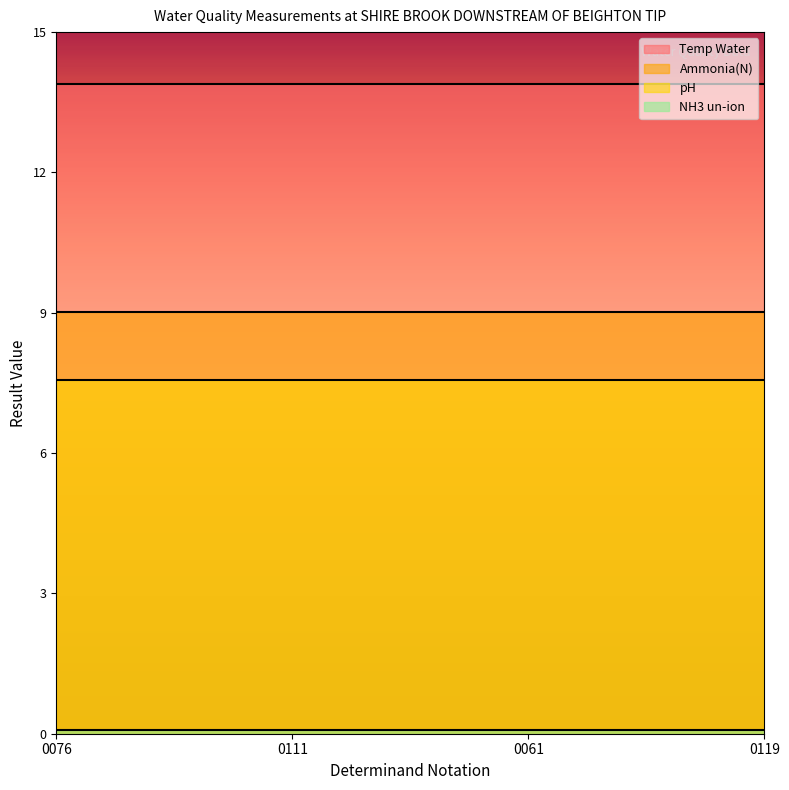

What is the label of the 4th point from the left?

0119